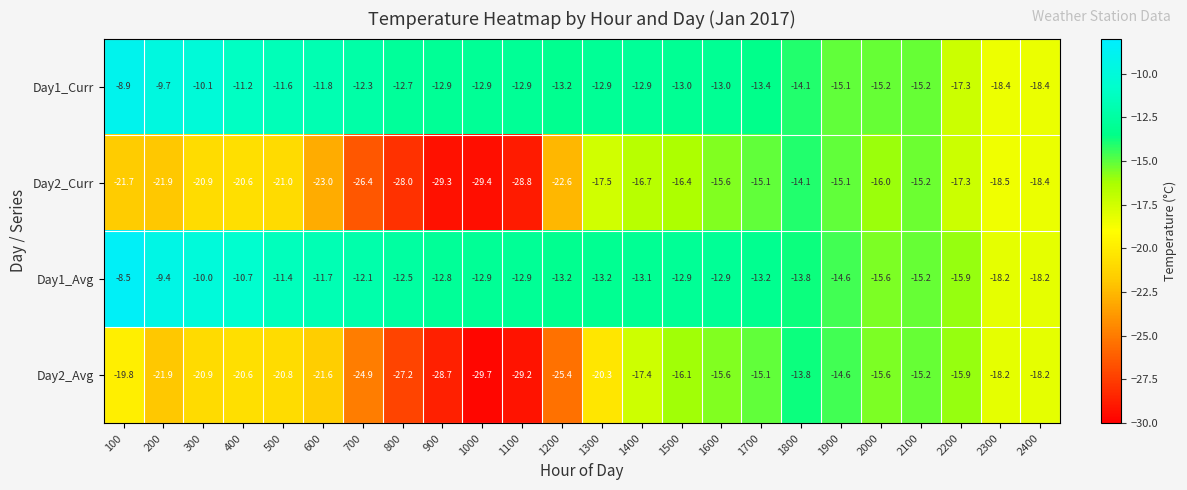

At which label is Day2_Avg closest to -21?

300